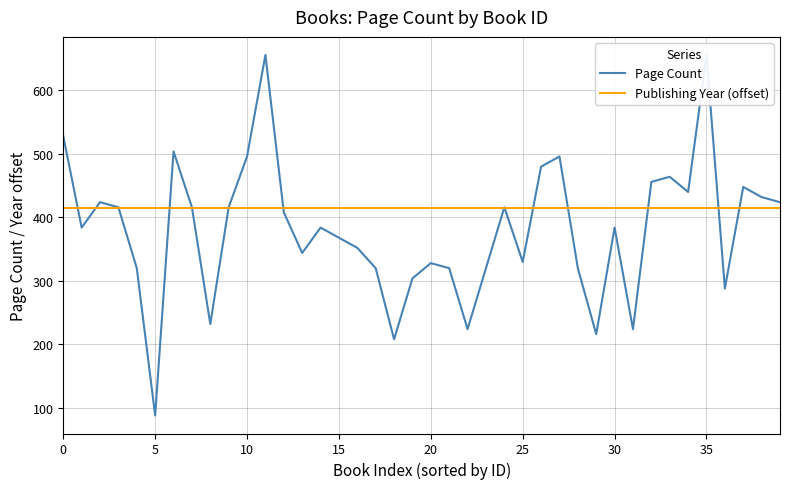

How many intersections are there between Publishing Year (offset) and Page Count?

14